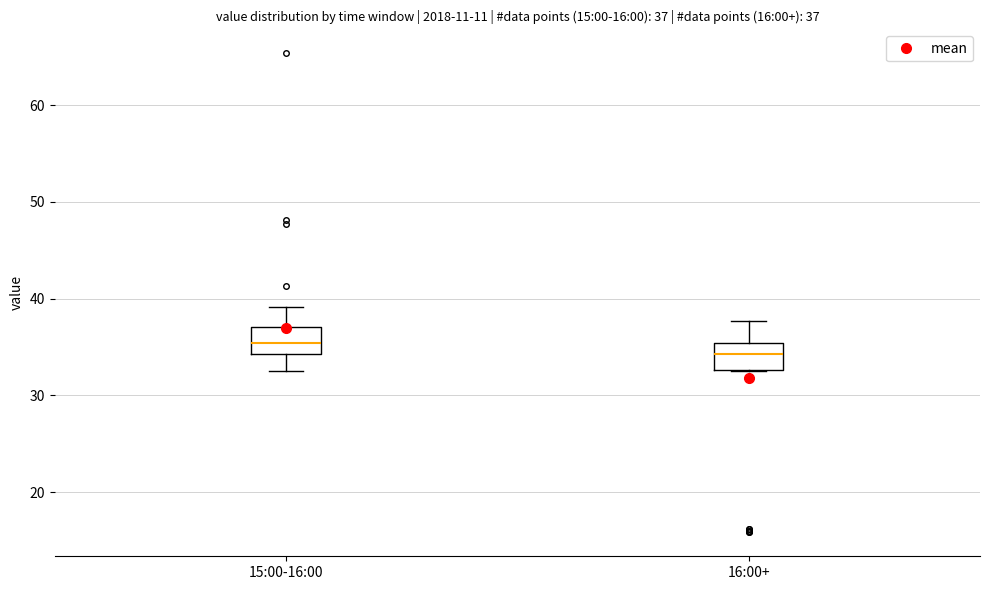

Which box's median line is the lowest?

16:00+